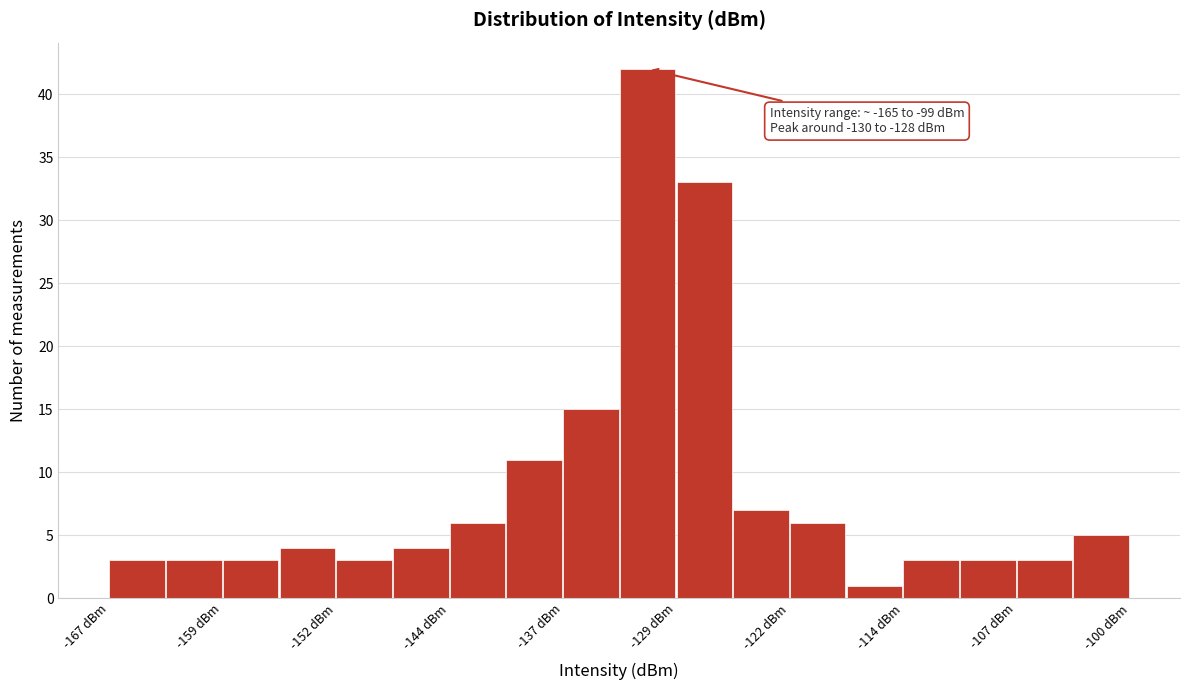

Around what value on the x-axis is the tallest bar? Give the approximate position of its centre, as read against the axis.

-131